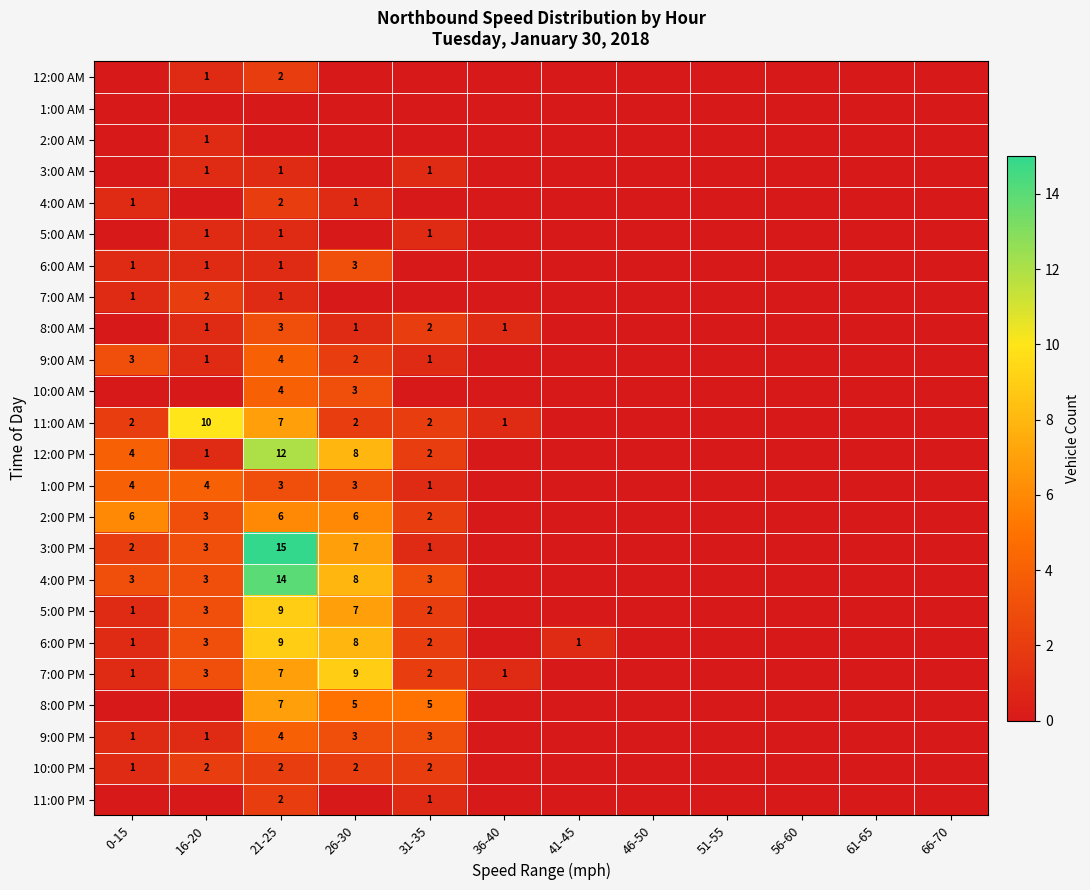

Is it true that 2:00 PM equals 4 at 26-30?

False